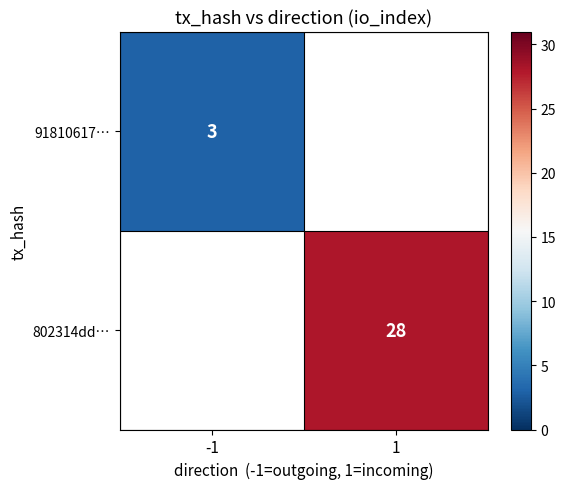

True or false: 802314dd… has a value of 28 at 1.

True